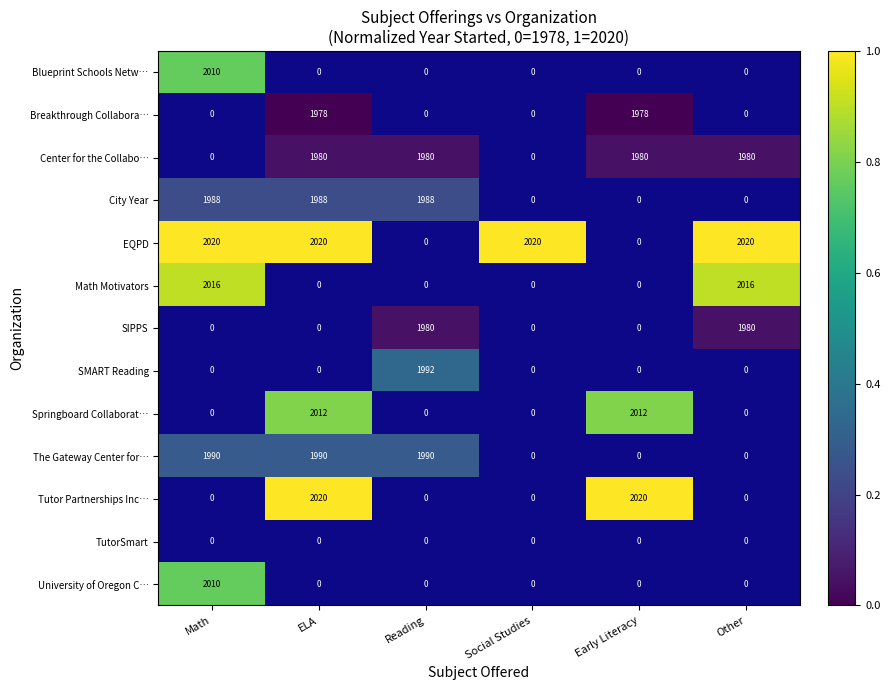

How many series are shown in this chart?

13